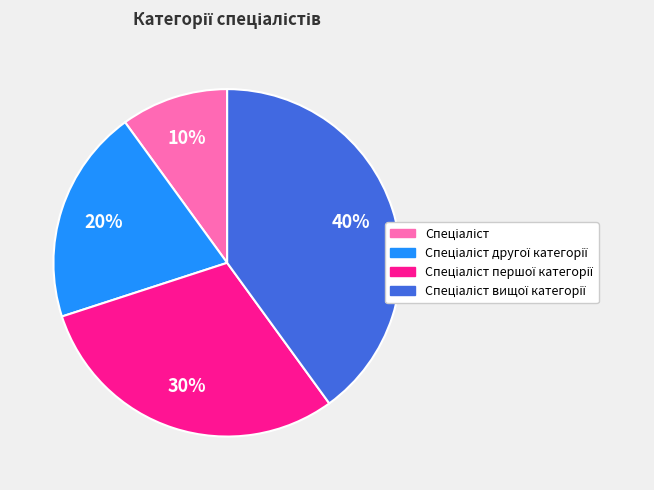

Does any single category account for the majority?

No